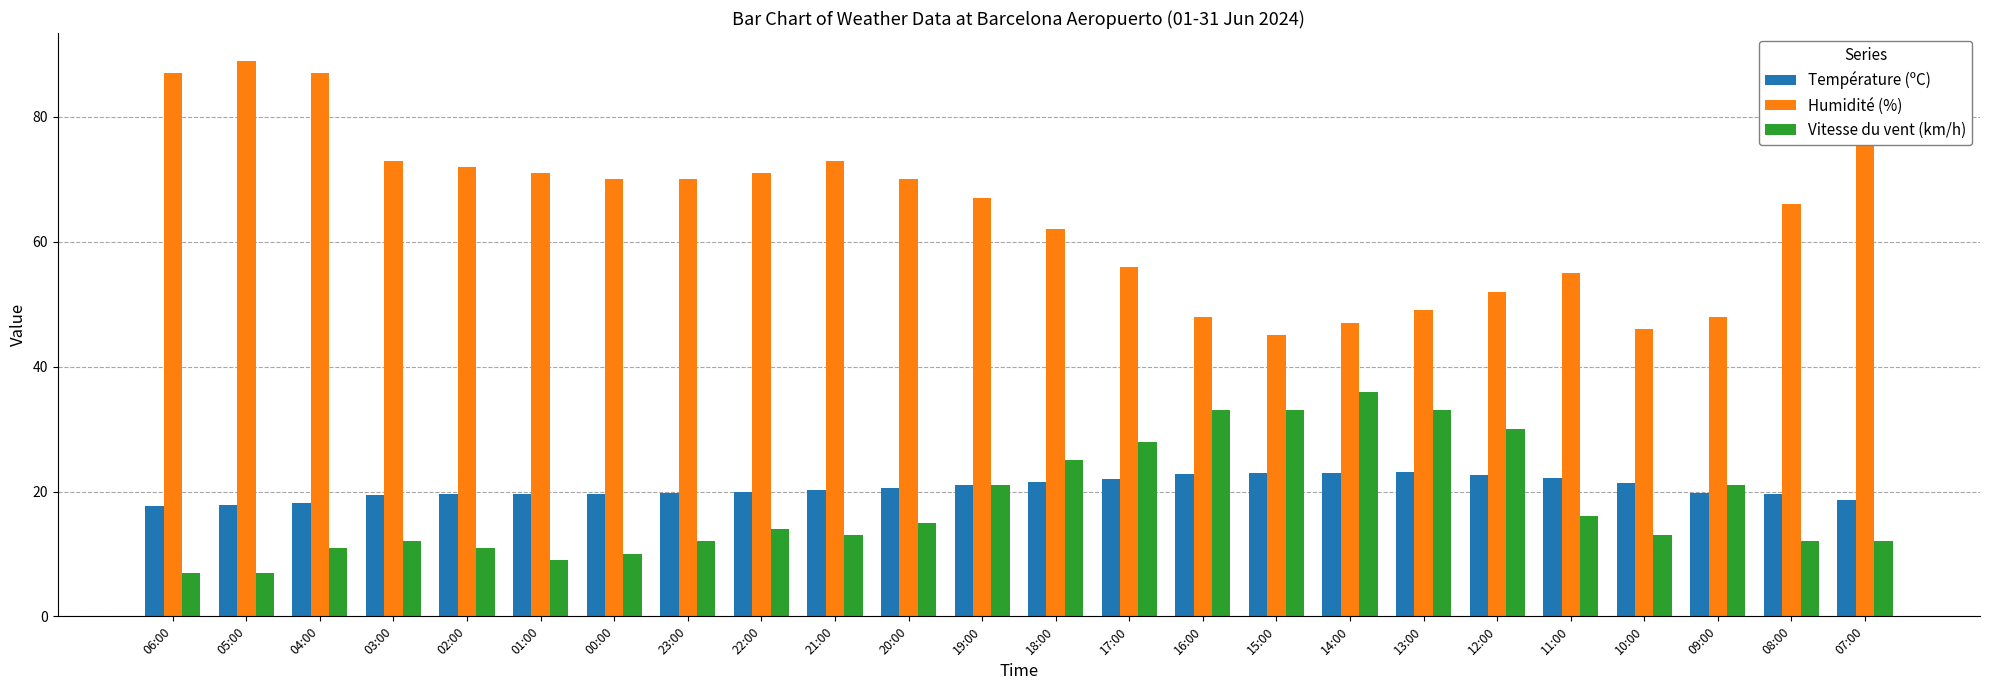

List the series in order of their peak value, lowest first.

Température (ºC), Vitesse du vent (km/h), Humidité (%)